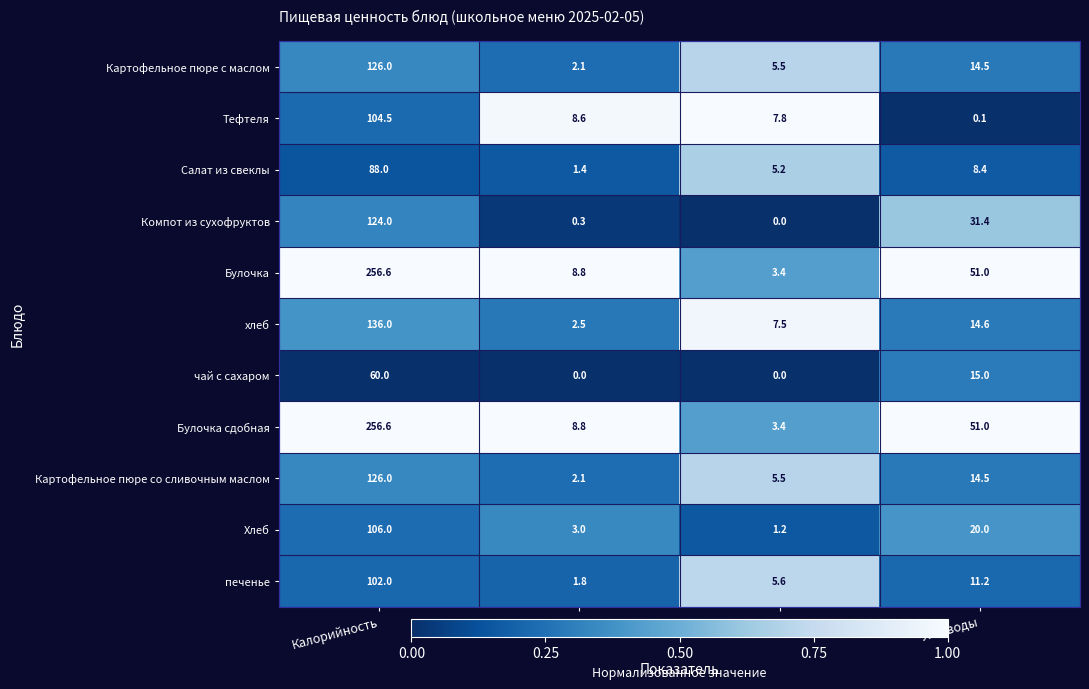

Is it true that Салат из свеклы equals 2.5 at Белки?

False